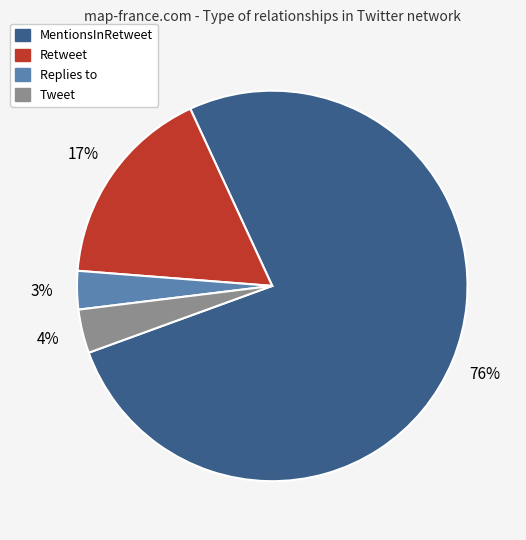

Is it true that Tweet is 4% of the pie?

True